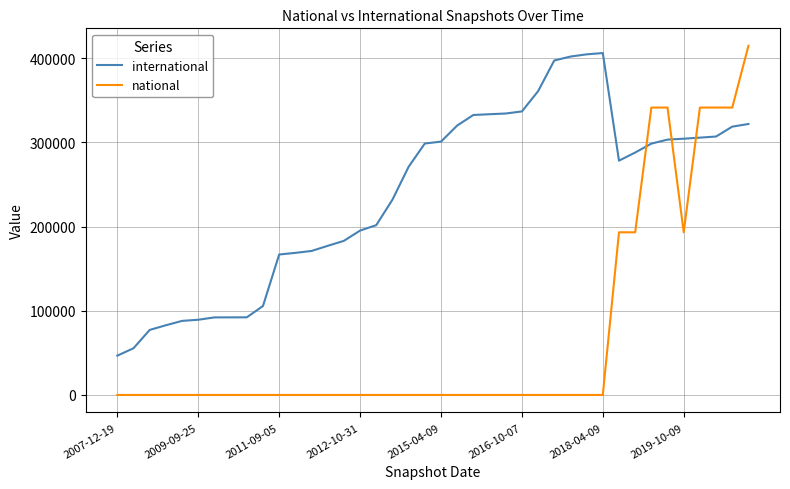

Which series has the widest spread of values?

national